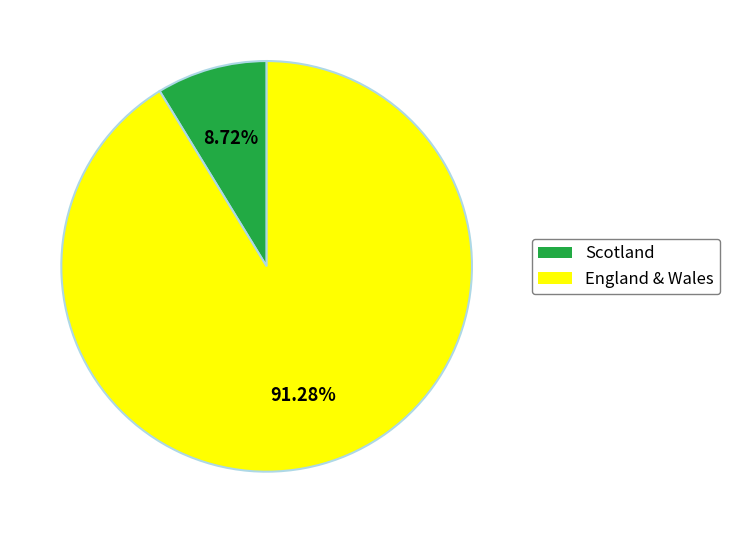

Is there a majority slice in this chart?

Yes